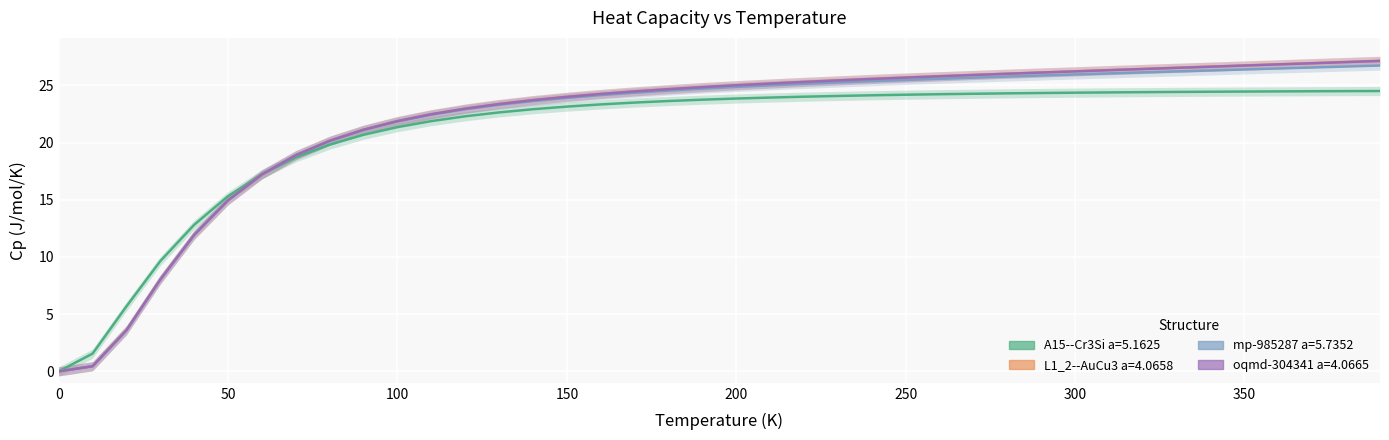

What is the highest value of the mp-985287 a=5.7352 series?

26.7